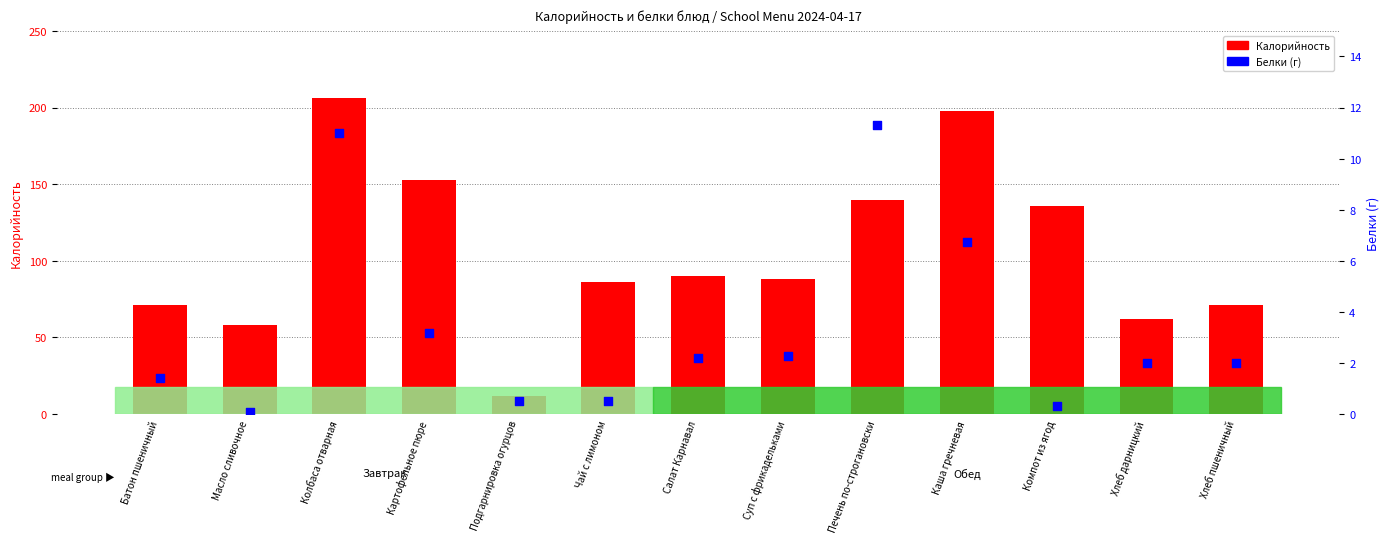

Which series has the largest total across all categories?

Калорийность